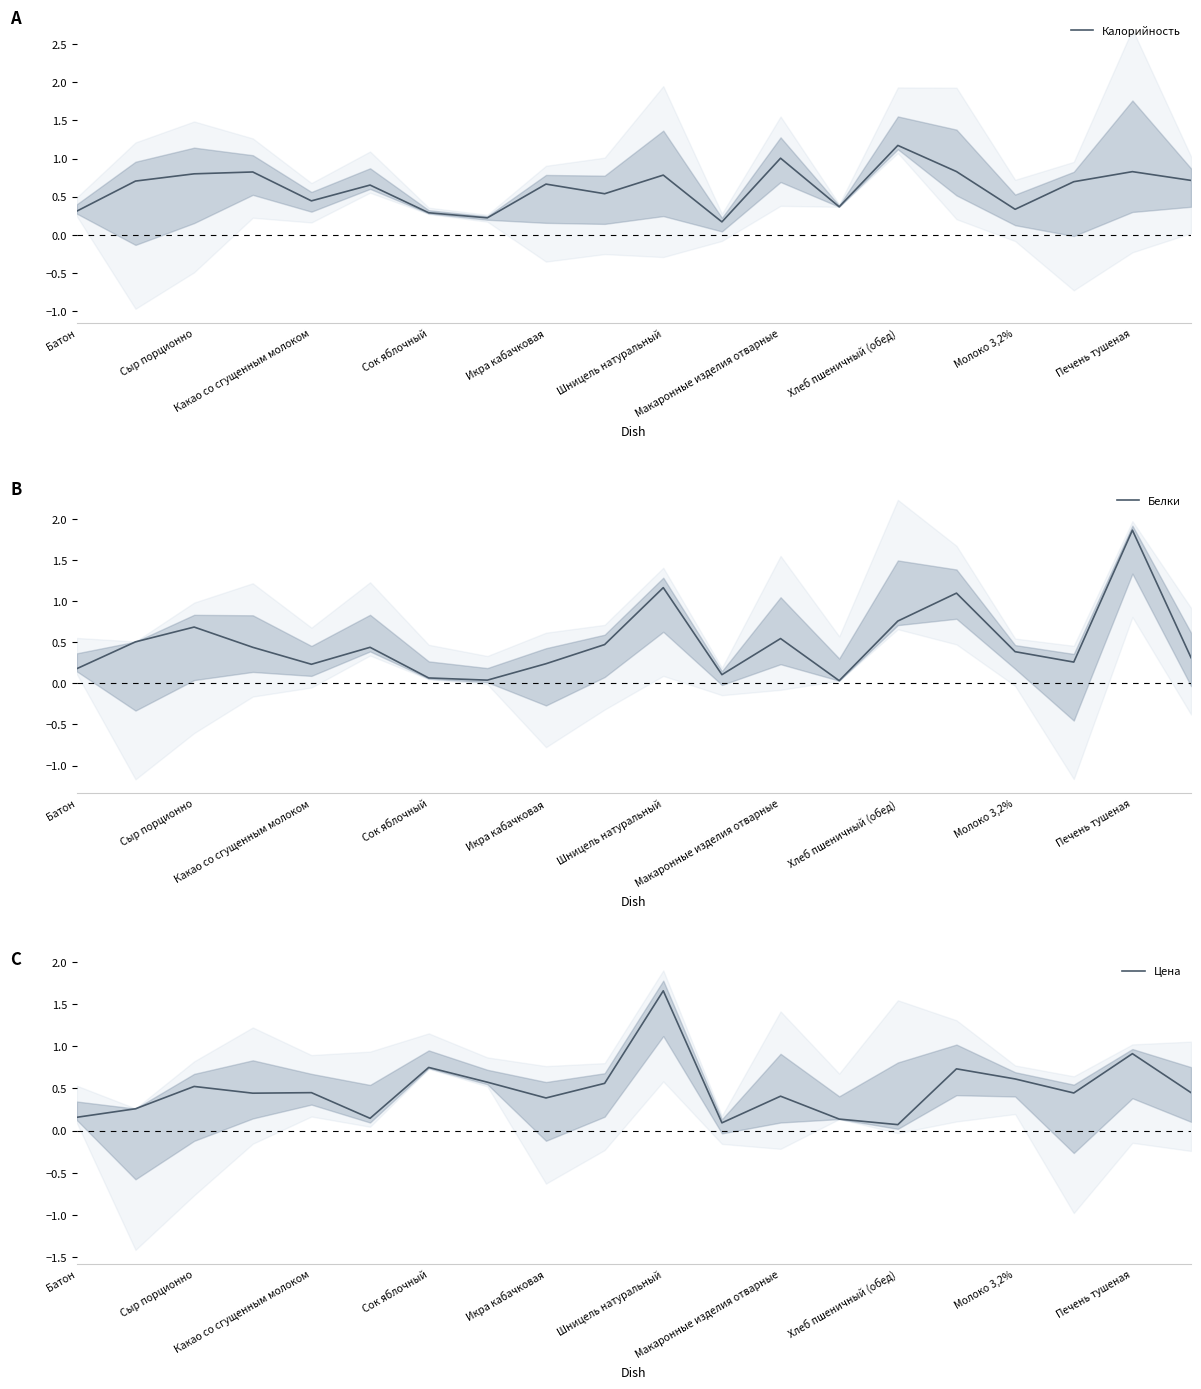

What are all the series names shown in the legend?

Калорийность, Белки, Цена